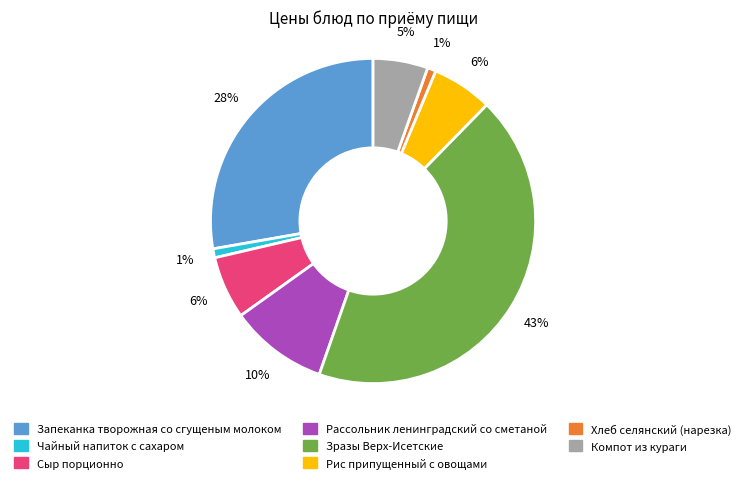

How many slices are in this pie chart?

8